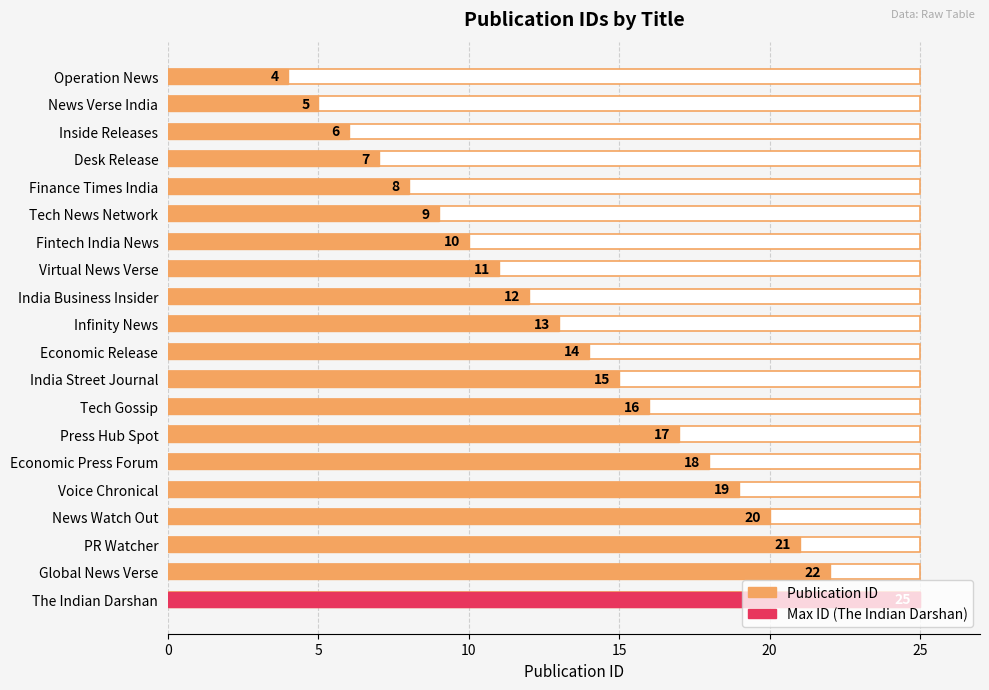

Are the bars grouped side by side (vs. stacked)?

No